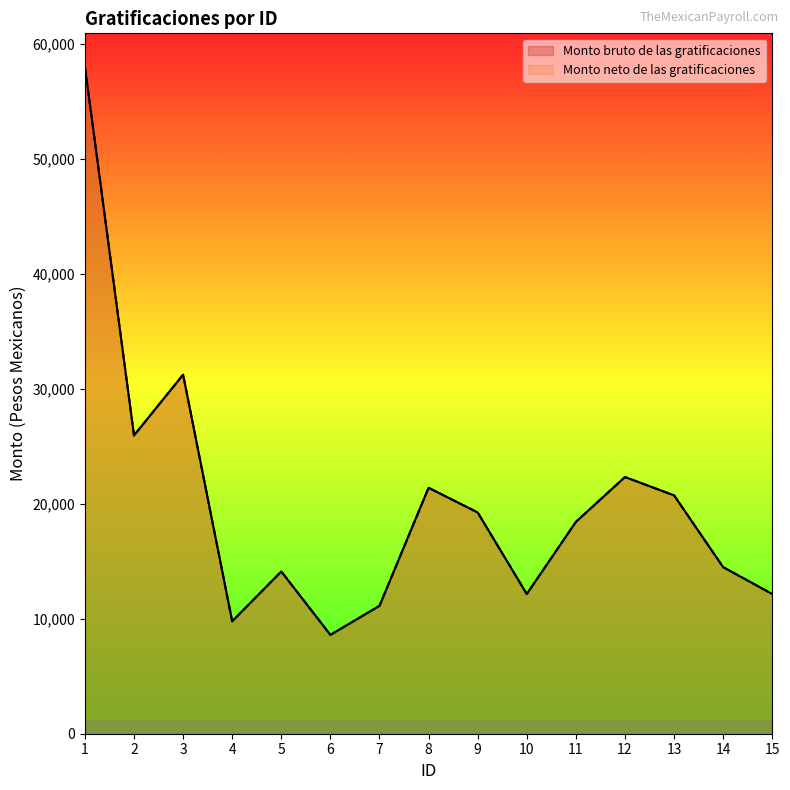

What is the greatest value displayed?

57991.0